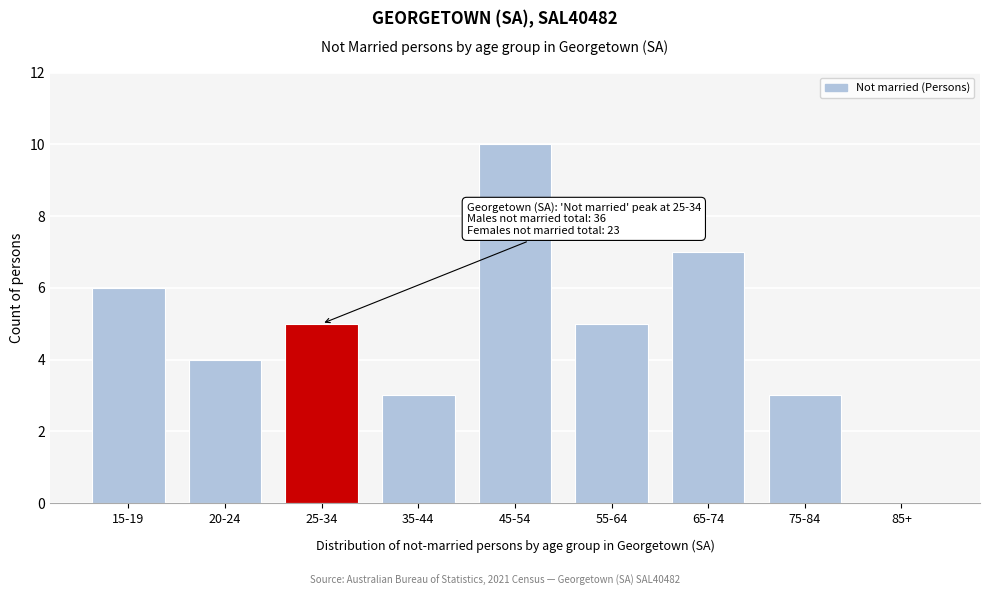

Reading left to right, transcribe all the data shown in this chart.

15-19=6	20-24=4	25-34=5	35-44=3	45-54=10	55-64=5	65-74=7	75-84=3	85+=0